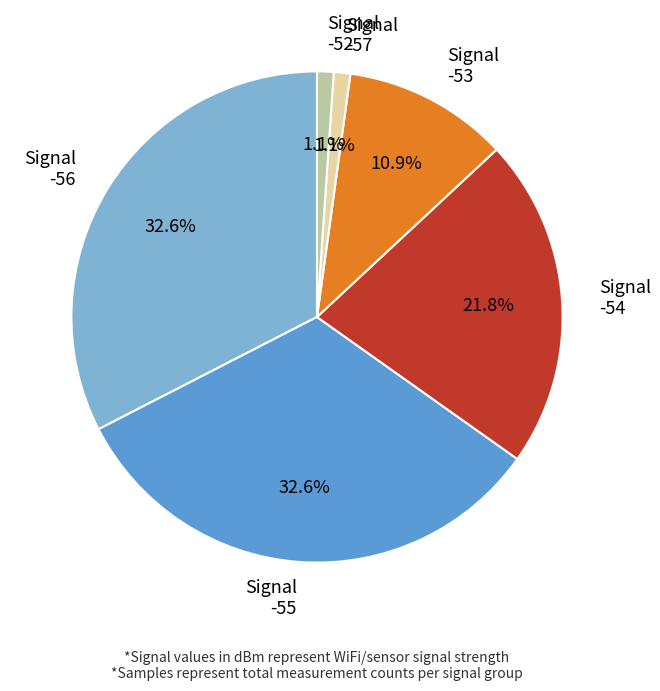

To the nearest percent, what portion does -55 represent?

33%